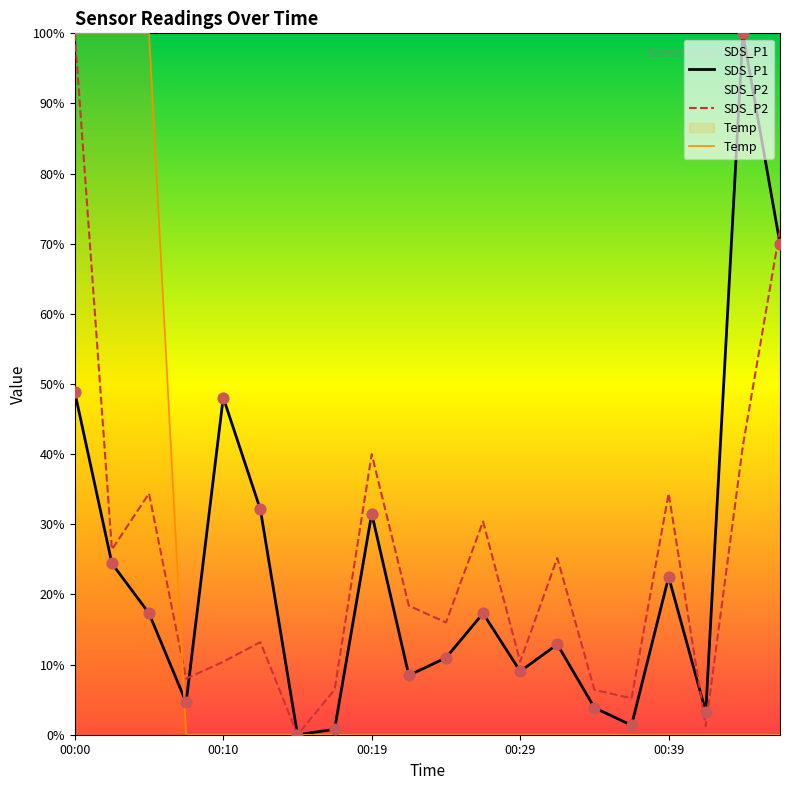

What is the total value across all series at 00:39?

56.9